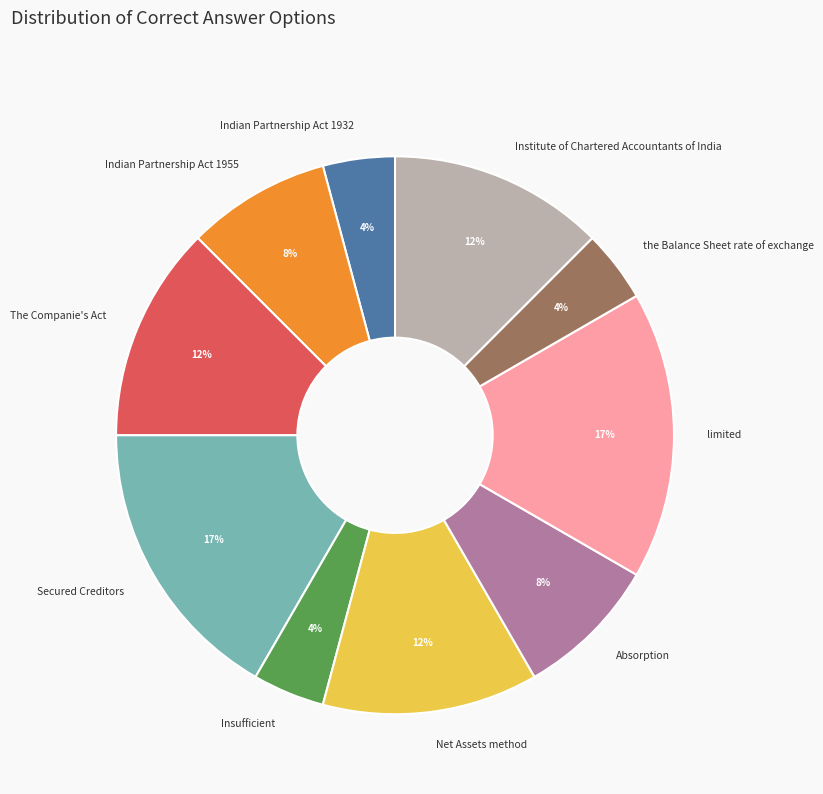

Do the Balance Sheet rate of exchange and The Companie's Act together represent more than half of the pie?

No